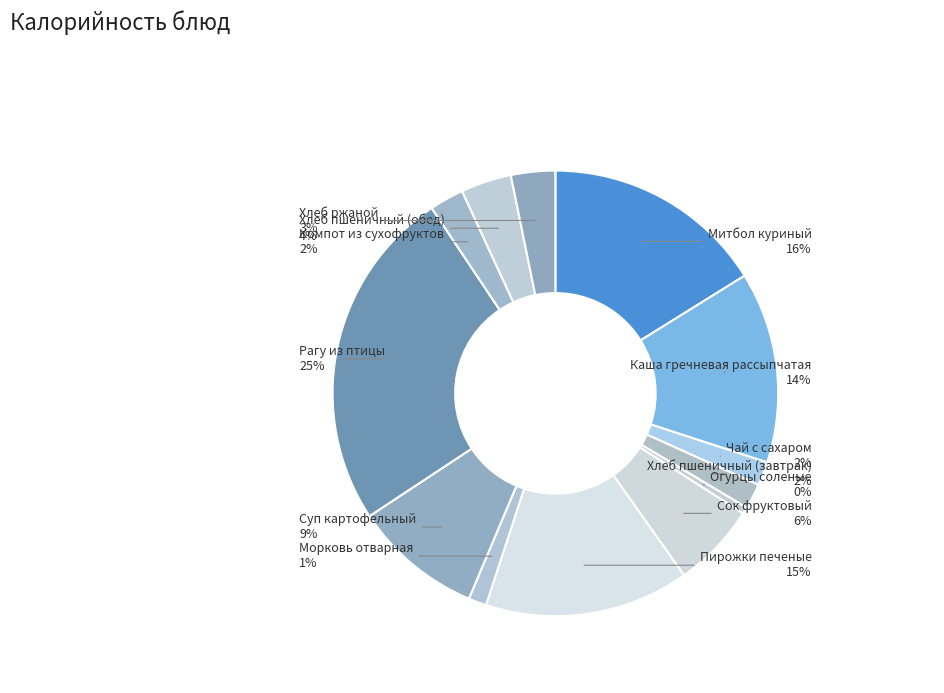

What is the smallest slice in the pie chart?

Огурцы соленые